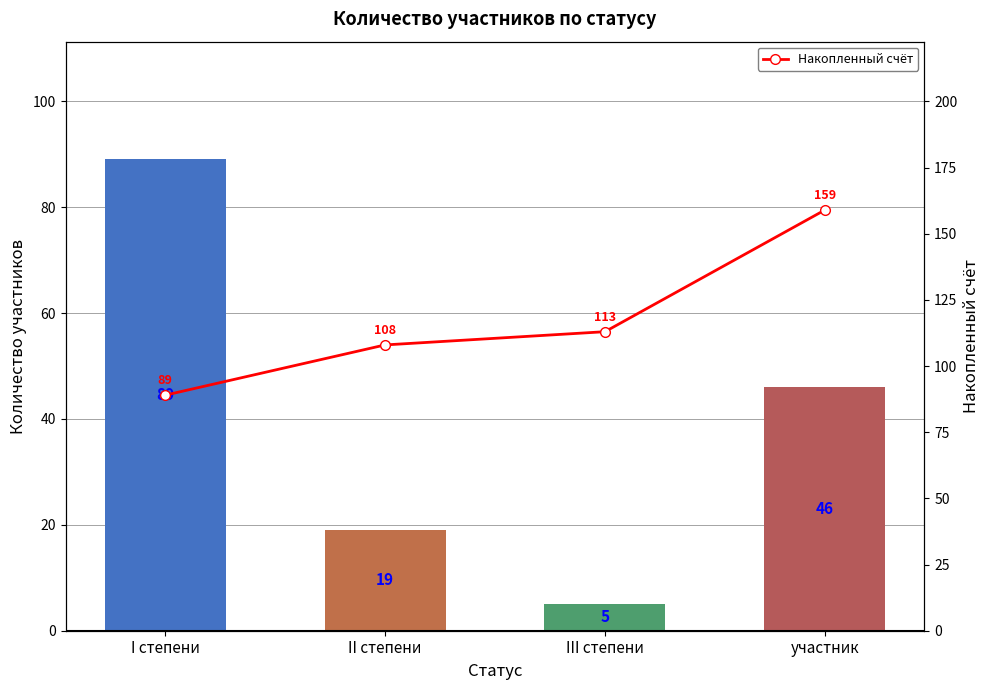

At III степени, list the series in order from largest to smallest.

Накопленный счёт, Количество участников